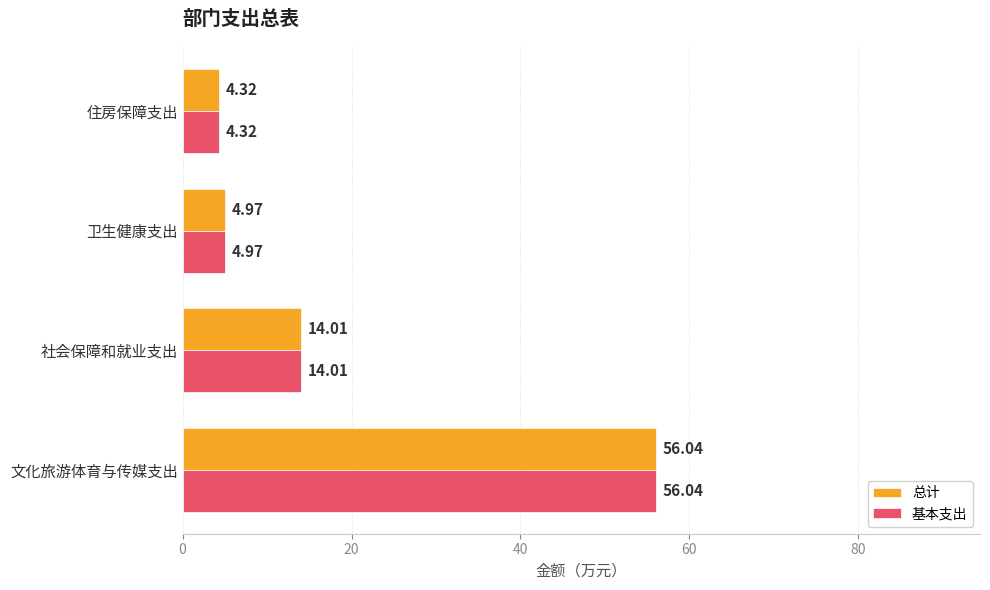

At which label is 基本支出 closest to 30?

社会保障和就业支出